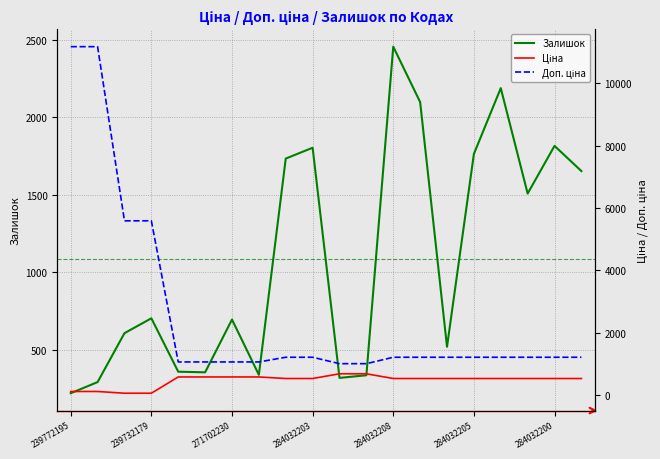

Does the chart display data point markers on the line(s)?

No